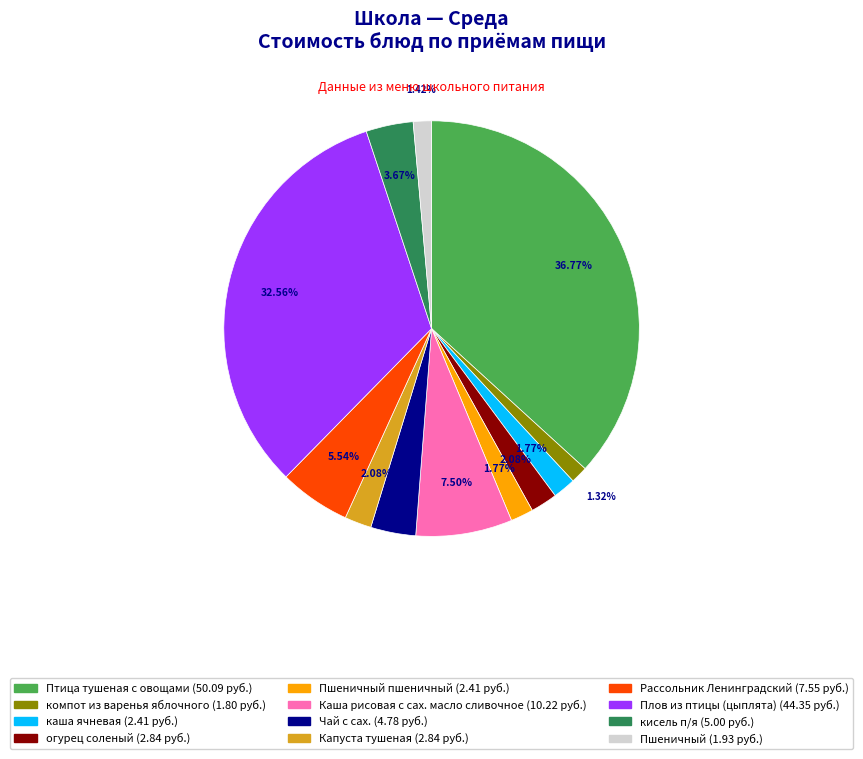

How many slices are in this pie chart?

12